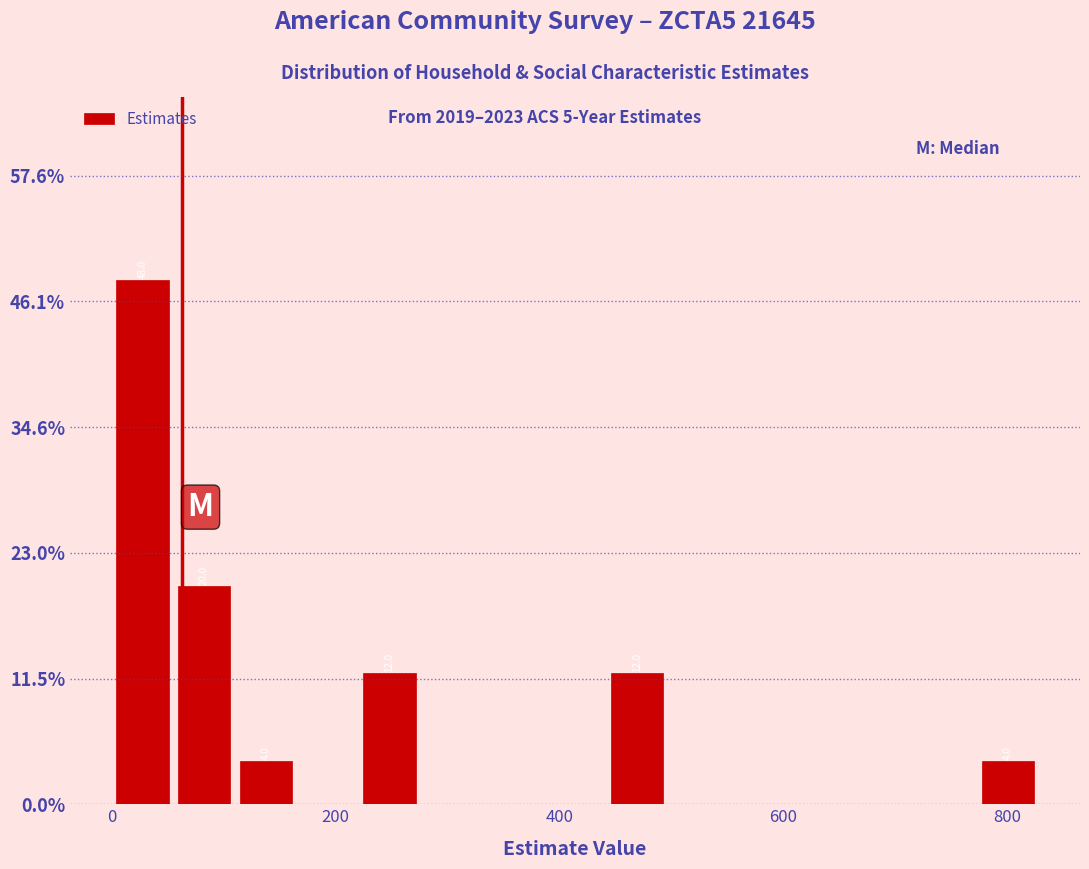

Around what value on the x-axis is the tallest bar? Give the approximate position of its centre, as read against the axis.

20